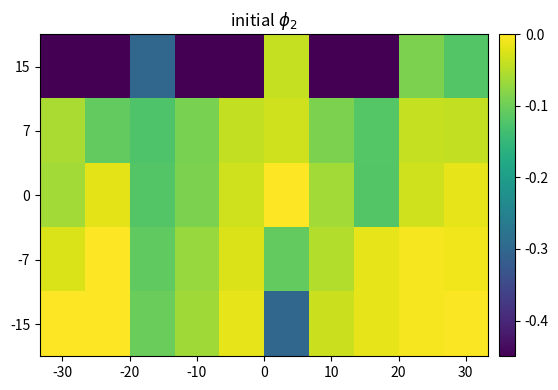

Which label corresponds to the smallest value in the chart?

-30